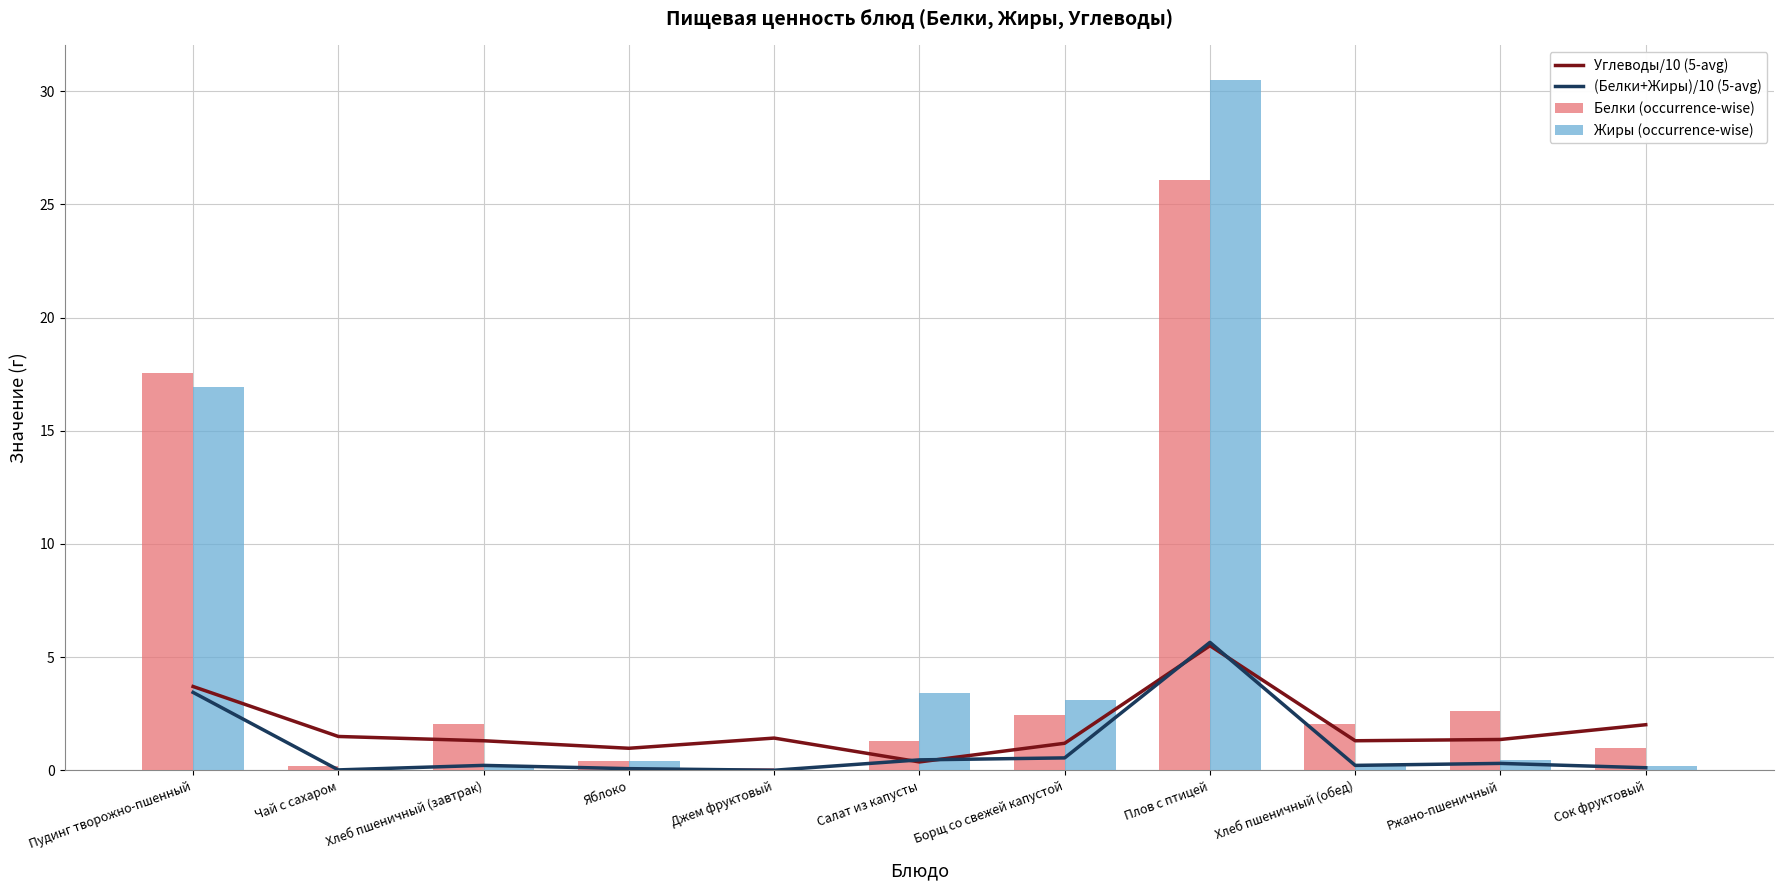

Which series has the widest spread of values?

Жиры (occurrence-wise)